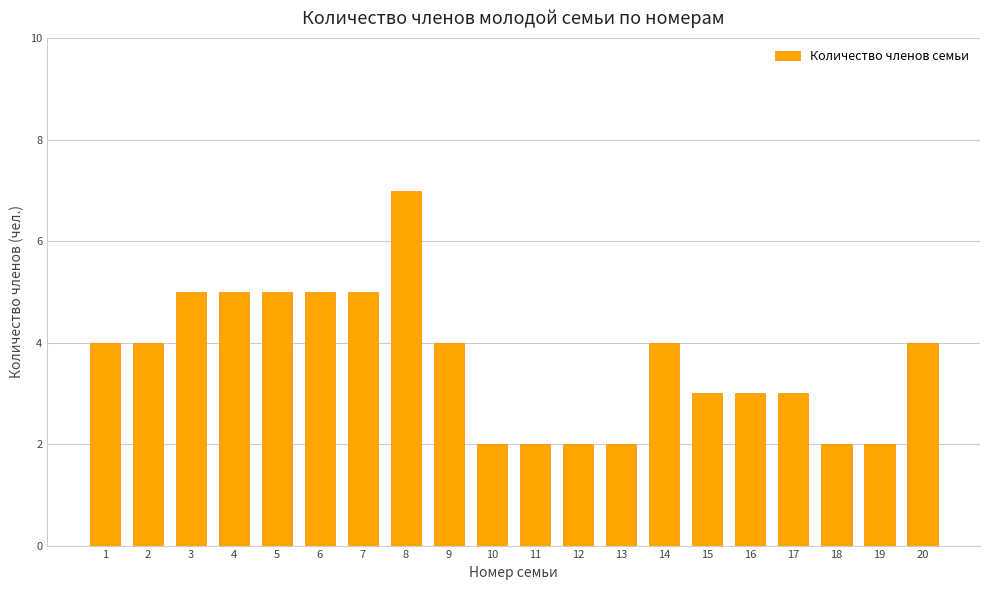

What is the difference between the maximum and second lowest values?

5